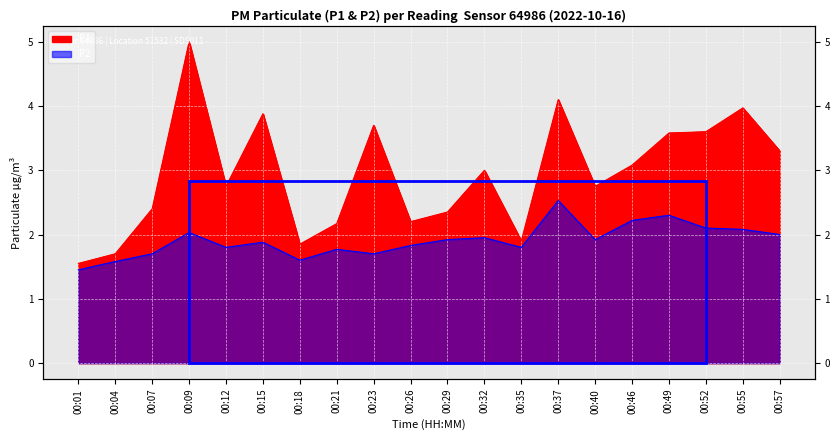

Rank the series at 00:32 from highest to lowest value.

P1, P2